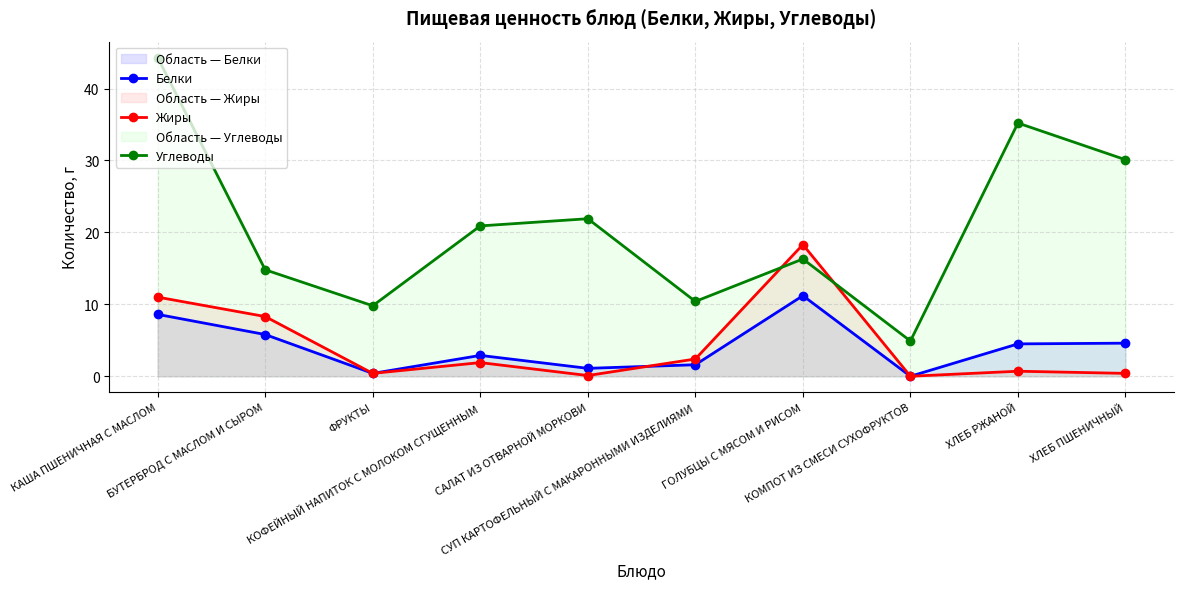

Reading left to right, list all the values displayed in this chart.

Белки: 8.6	5.8	0.4	2.9	1.1	1.6	11.2	0.0	4.5	4.6
Жиры: 11.0	8.3	0.4	1.9	0.1	2.4	18.3	0.0	0.7	0.4
Углеводы: 44.3	14.8	9.8	20.9	21.9	10.4	16.3	4.9	35.2	30.1